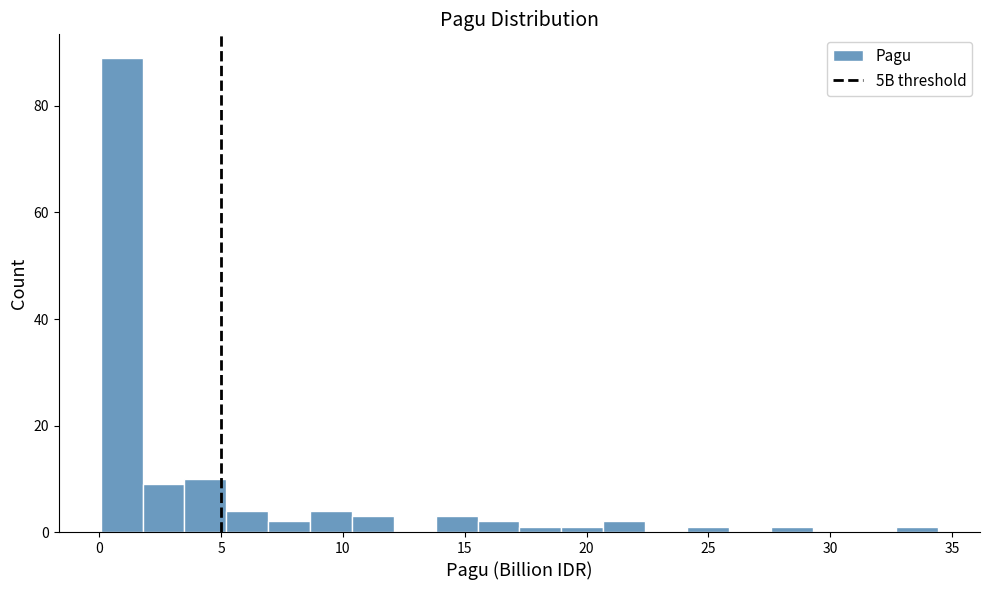

Around what value on the x-axis is the tallest bar? Give the approximate position of its centre, as read against the axis.

1.0